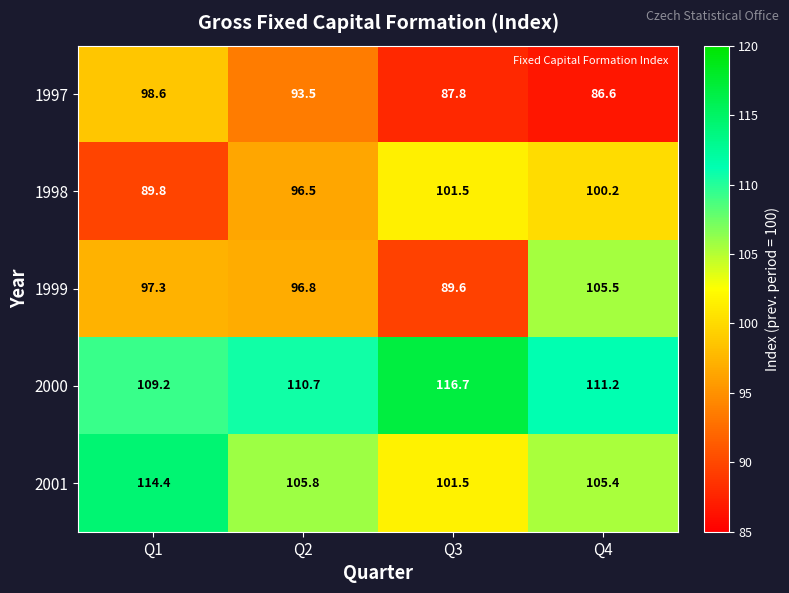

What is the sum of all 1997 values?

366.5